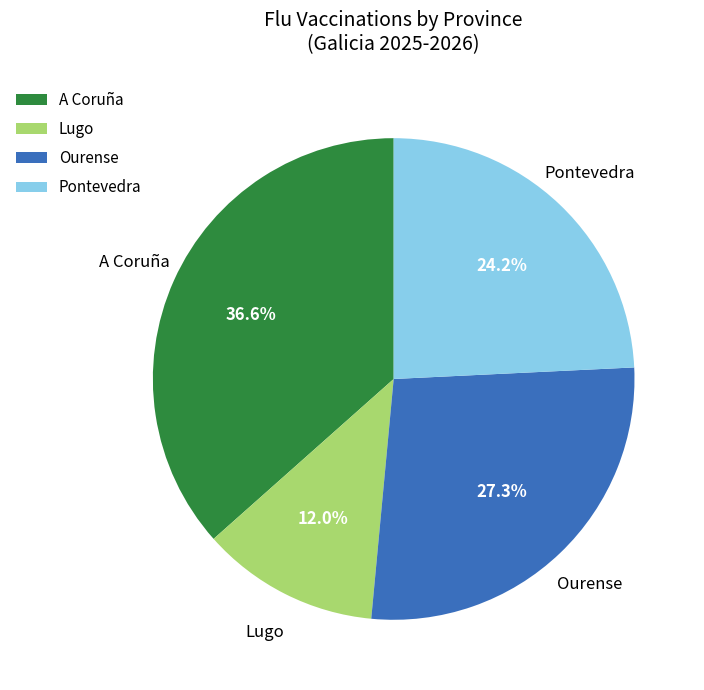

To the nearest percent, what is the difference between the largest and smallest slice percentages?

25%